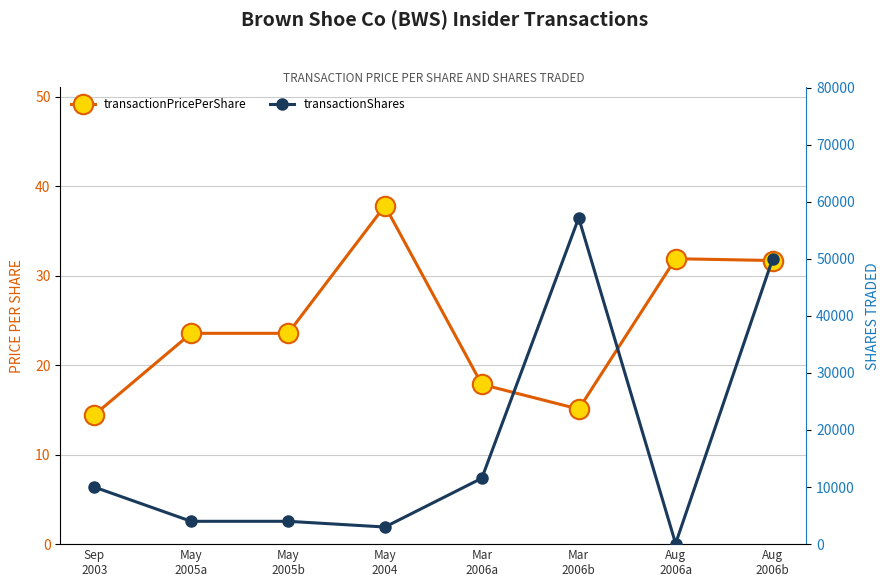

What is the maximum value shown in the chart?

57157.0